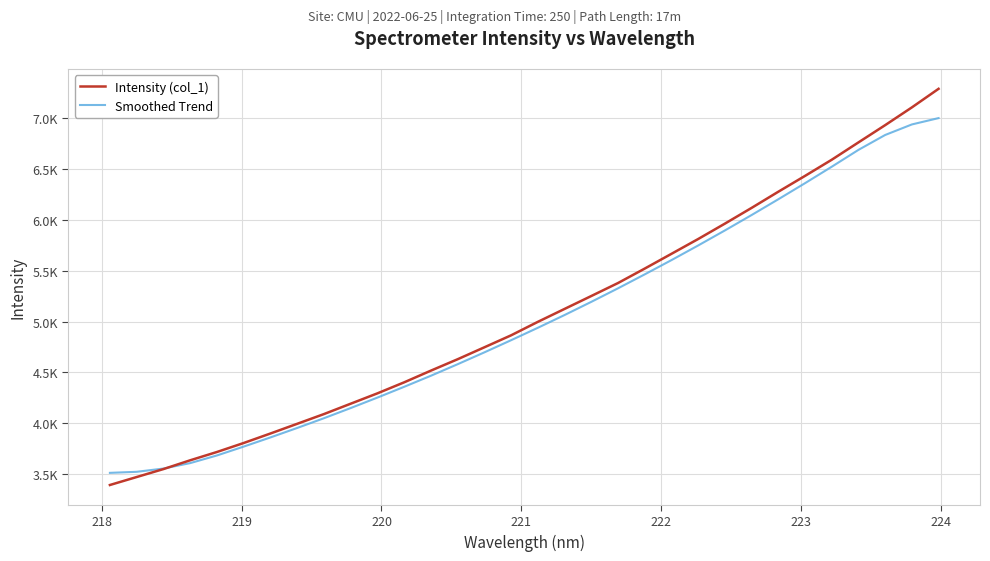

Does the chart display data point markers on the line(s)?

No